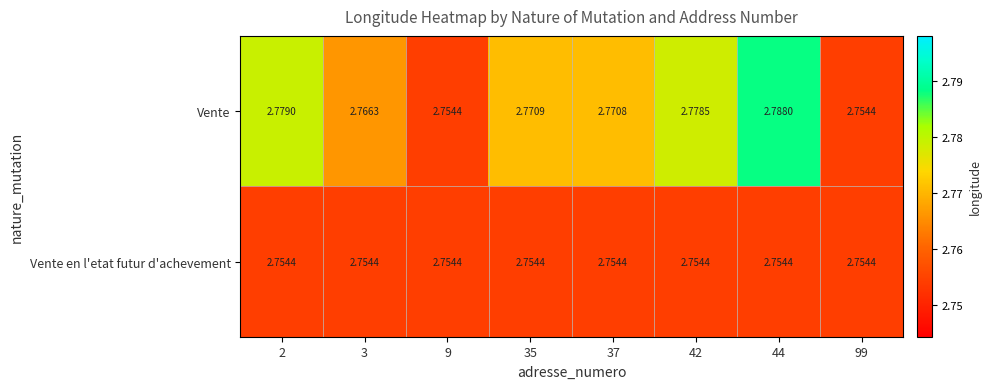

Rank the series by their maximum value, from highest to lowest.

Vente, Vente en l'etat futur d'achevement